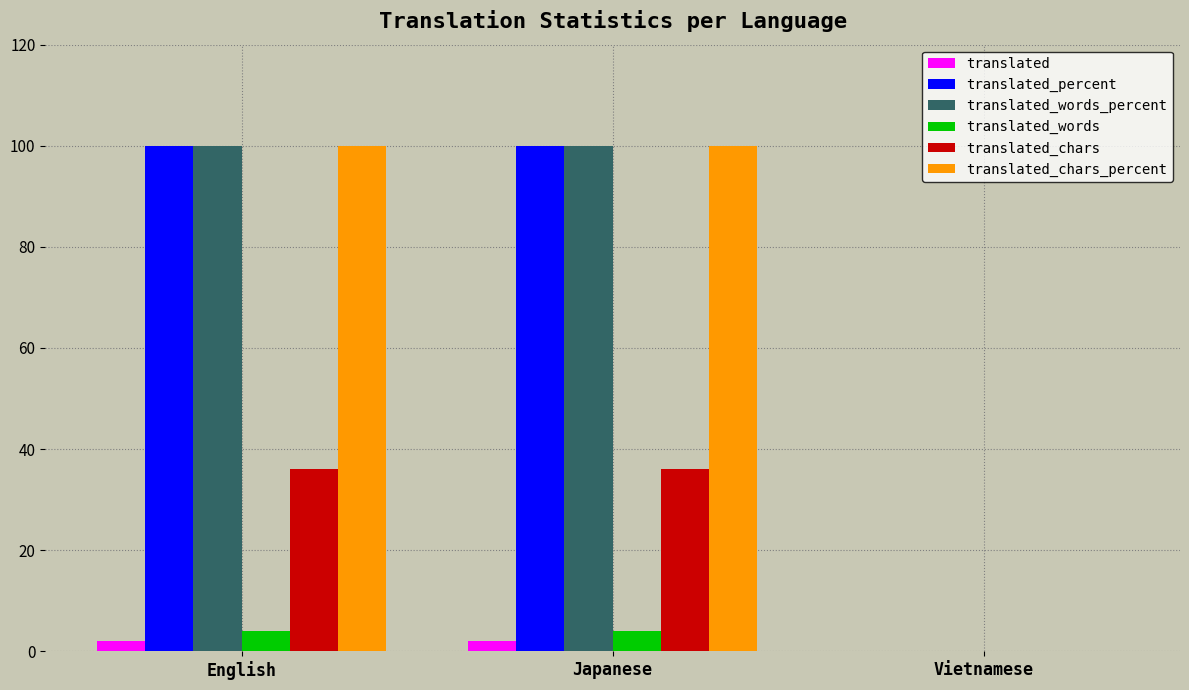

Is the value of translated_percent at English greater than the value of translated at English?

Yes